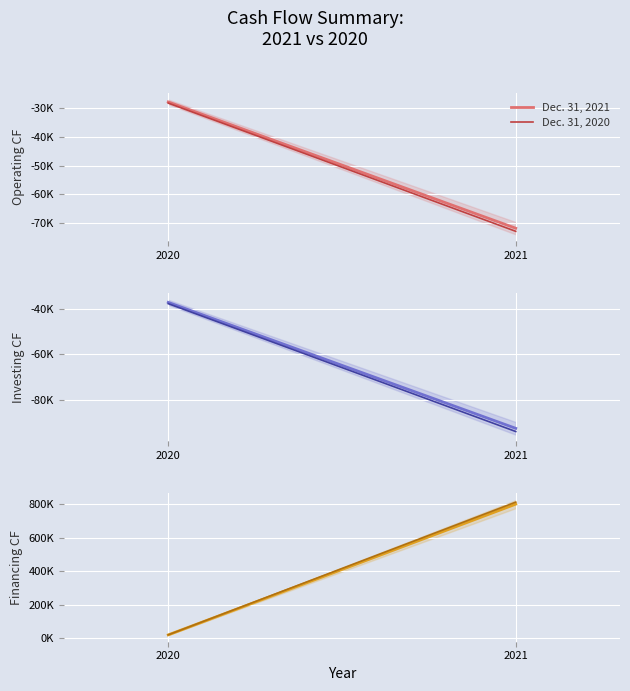

Where does the Dec. 31, 2020 series first go above 811938?

2021